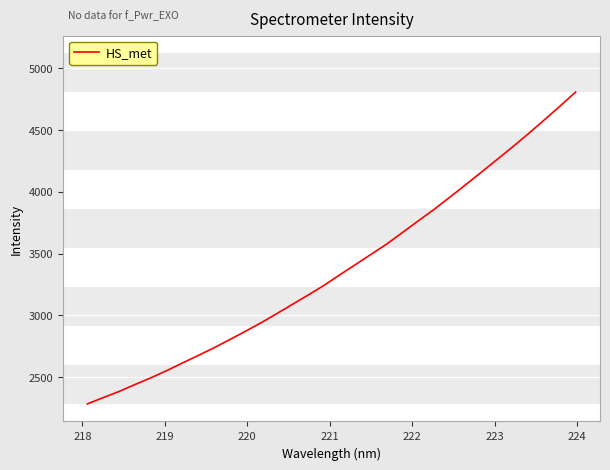

True or false: there are more than 0 points higher than both neighbors.

False